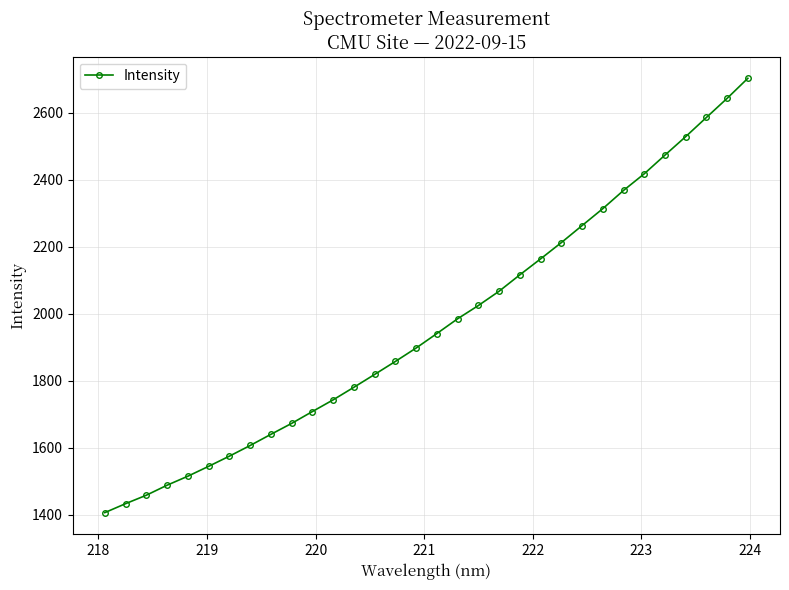

How many lines are shown in the chart?

1